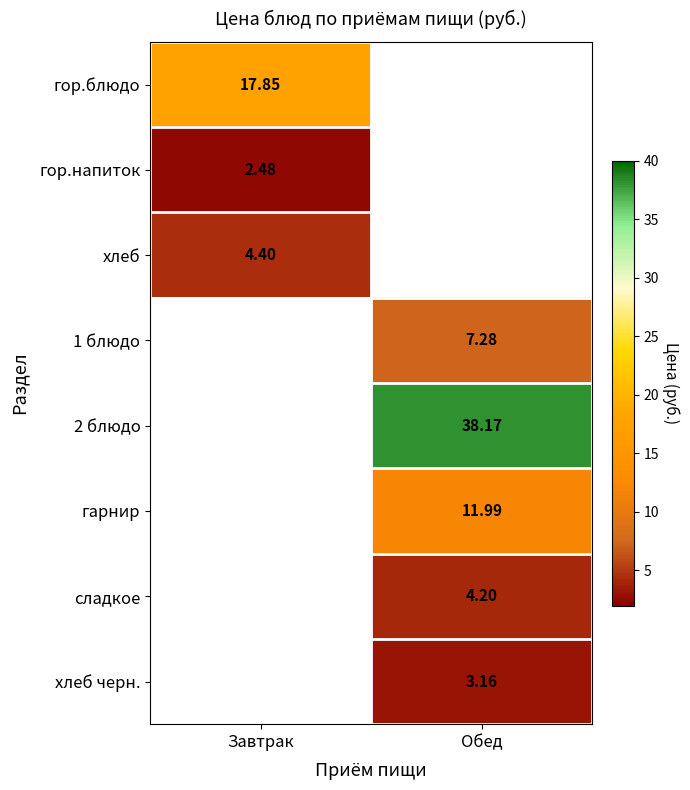

At how many categories does at least one series exceed 6?

2